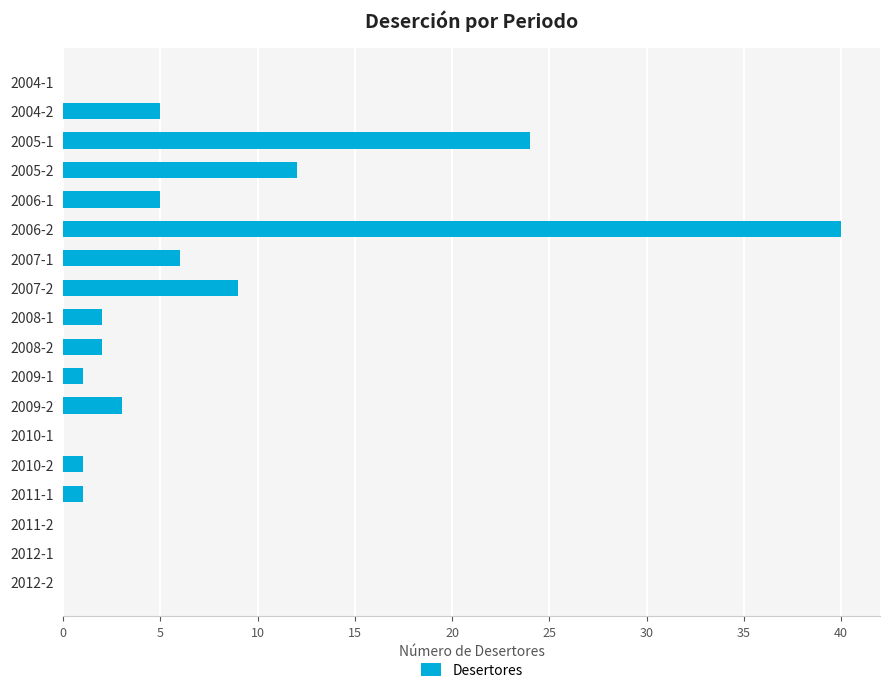

How many categories are shown in the chart?

18